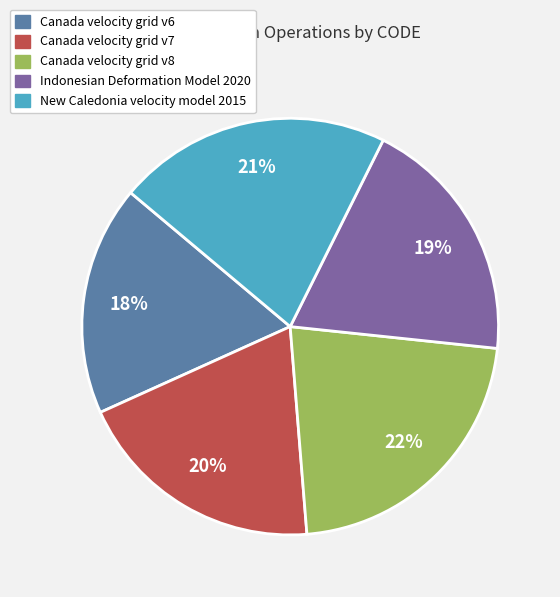

To the nearest percent, what portion does Canada velocity grid v7 represent?

20%